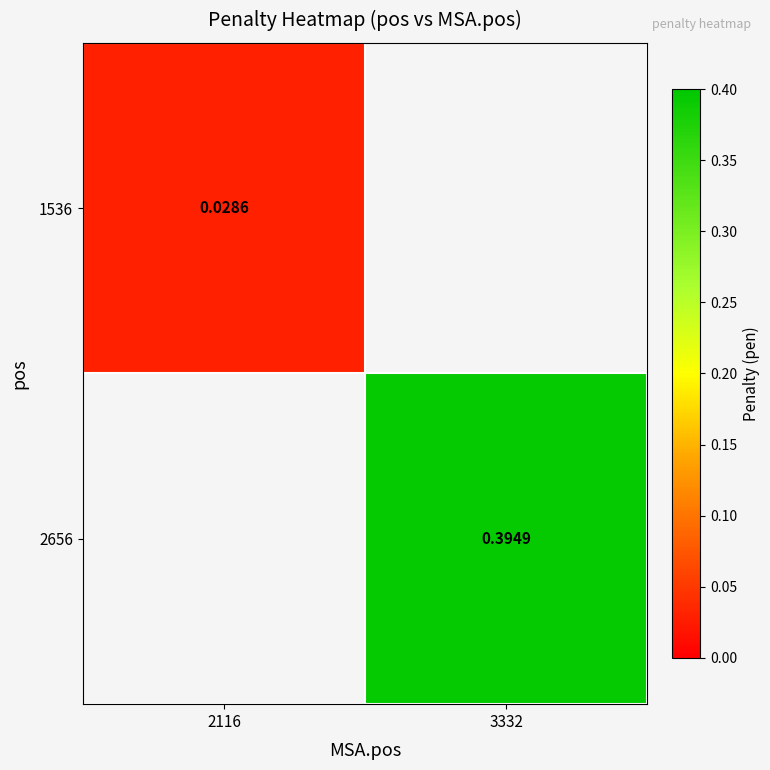

At which label is 1536 closest to 0?

2116